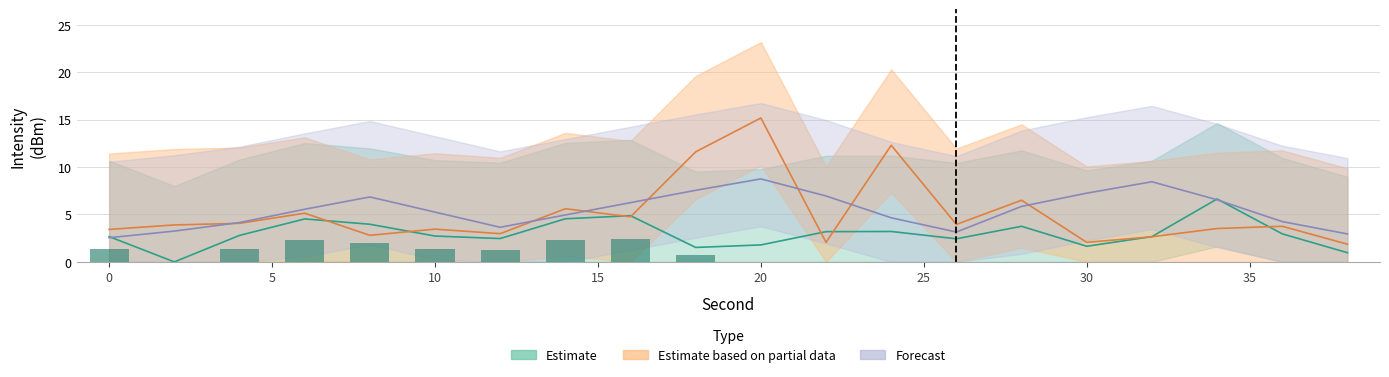

Which series has the largest range (max minus min)?

Estimate based on partial data